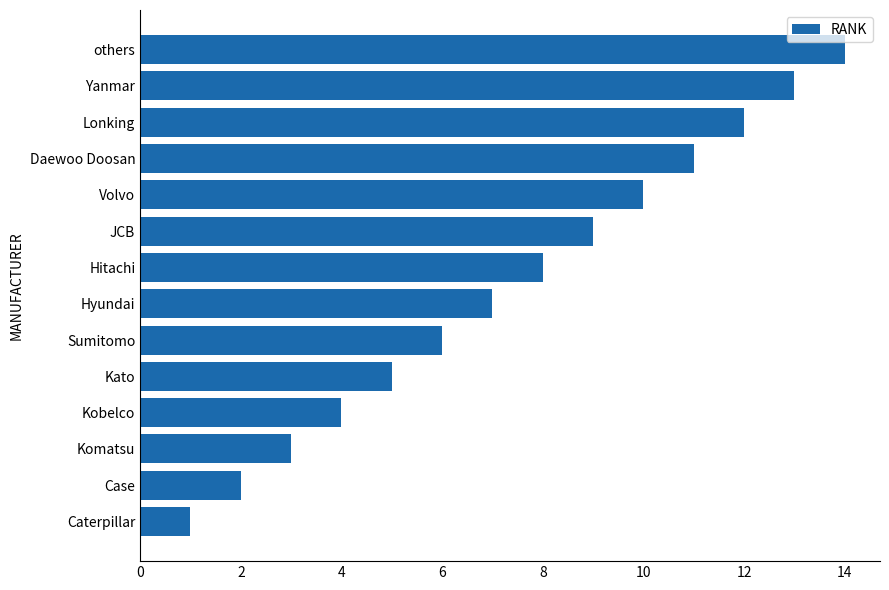

Read the value at JCB.

9